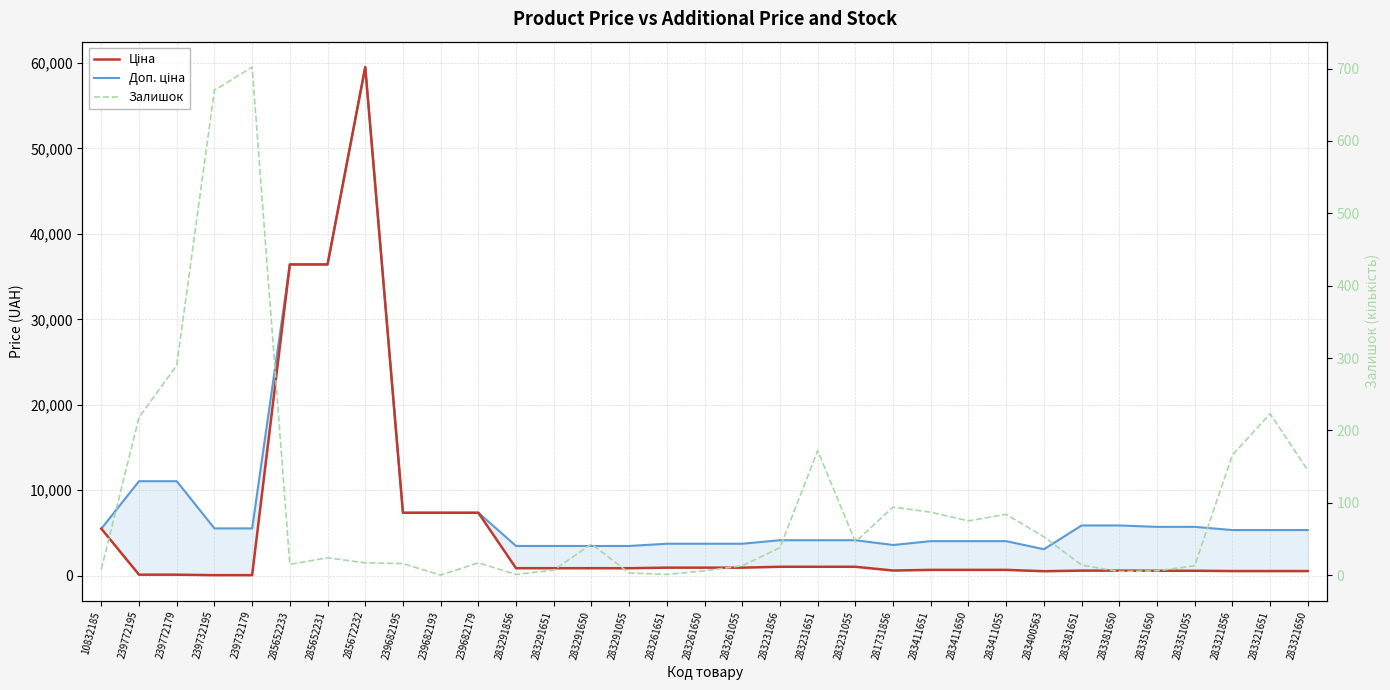

How many data points does each series have?

33